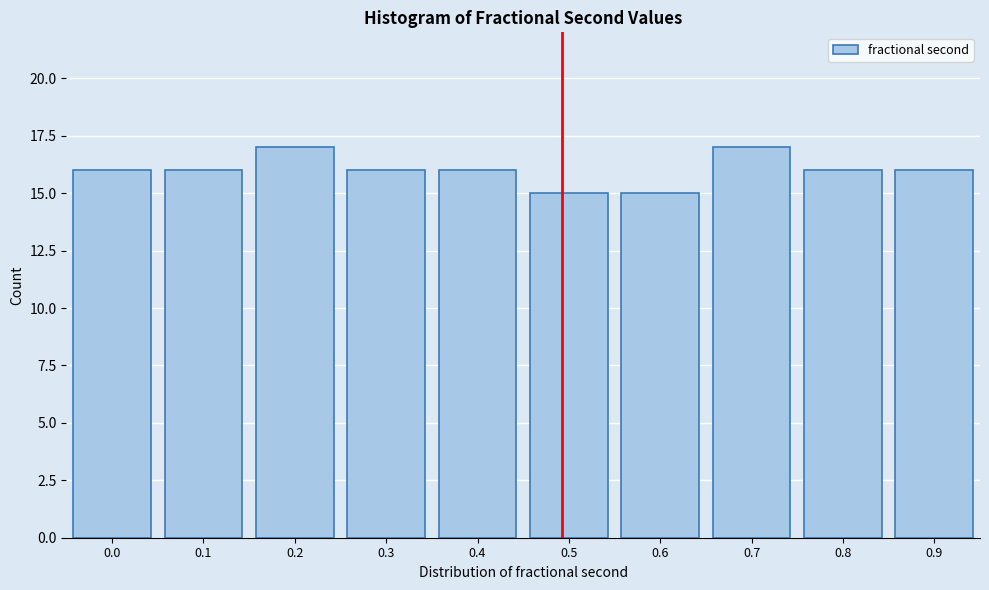

Reading left to right, list all the values displayed in this chart.

0.0=16	0.1=16	0.2=17	0.3=16	0.4=16	0.5=15	0.6=15	0.7=17	0.8=16	0.9=16